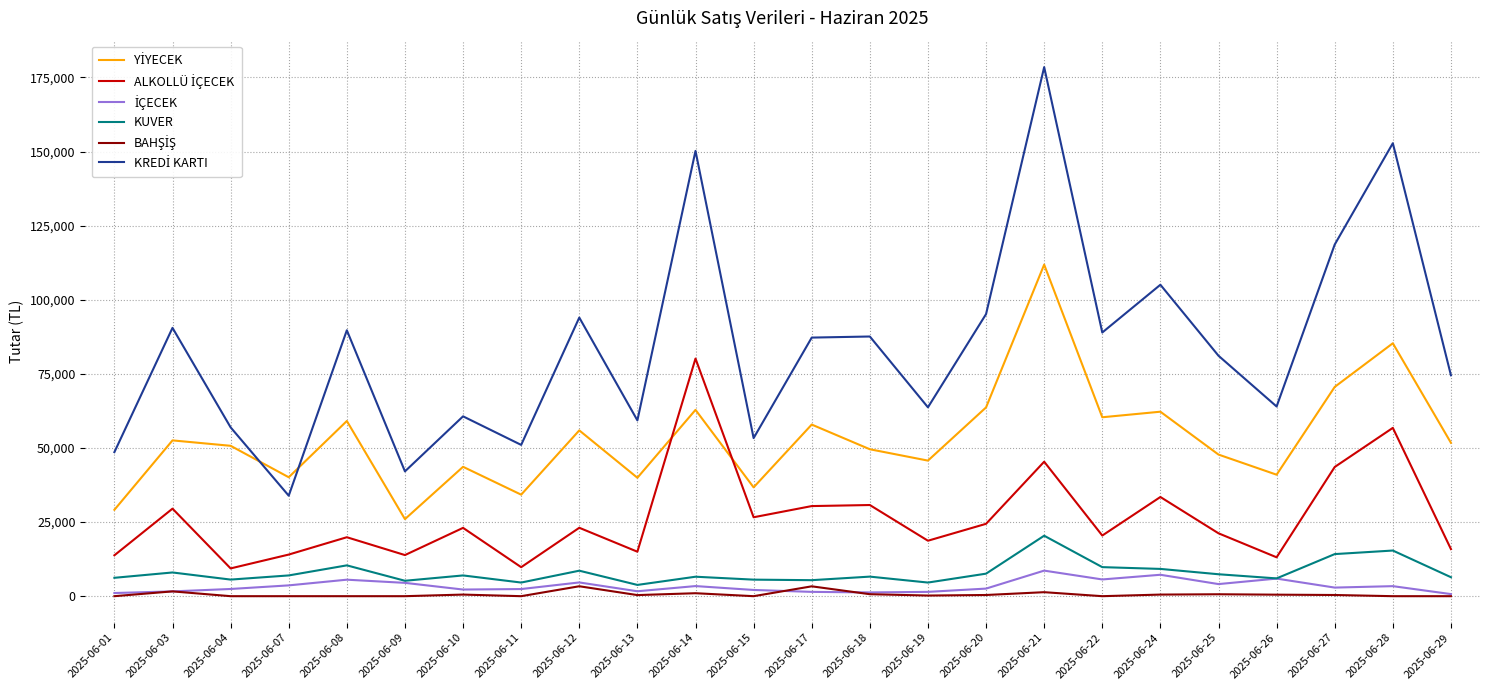

What is the spread (max minus min) of values at 2025-06-22?

88960.0